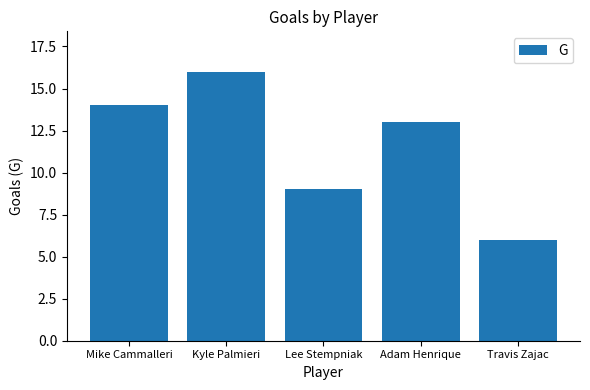

Rank the categories by value from lowest to highest.

Travis Zajac, Lee Stempniak, Adam Henrique, Mike Cammalleri, Kyle Palmieri